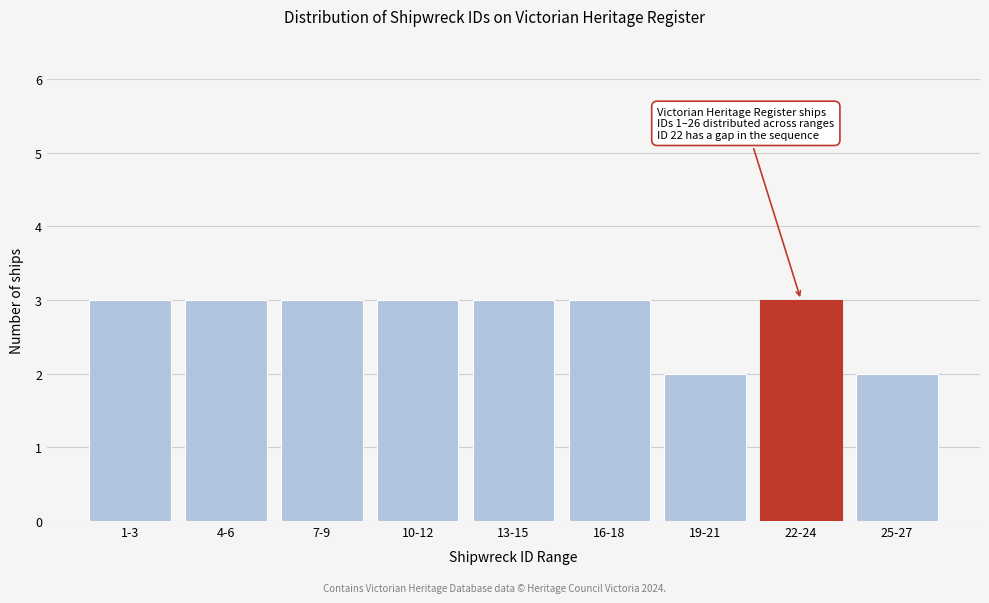

Reading left to right, list all the values displayed in this chart.

3	3	3	3	3	3	2	3	2